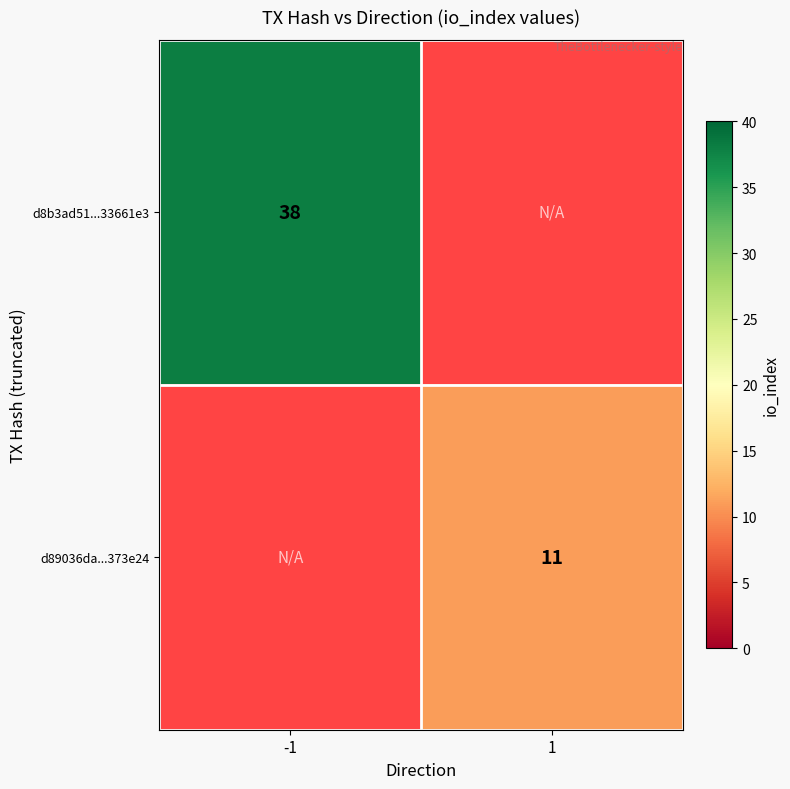

How many data points does each series have?

2